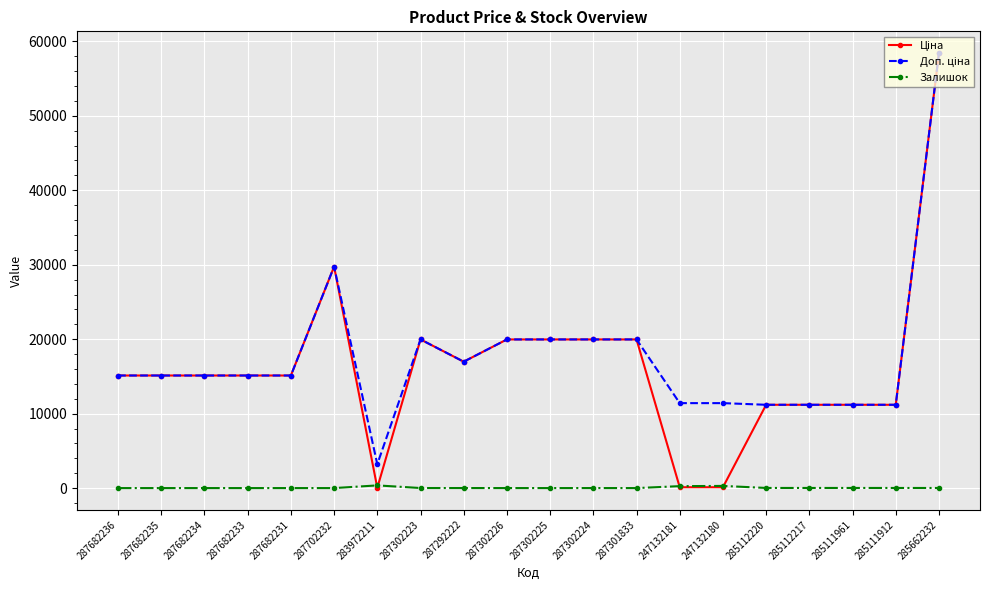

Count the number of data series in this chart.

3